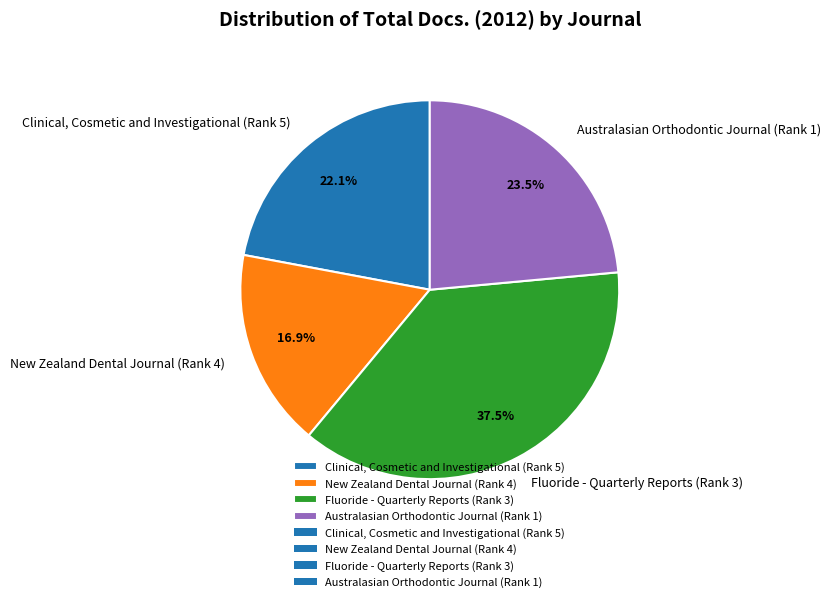

Is Fluoride - Quarterly Reports (Rank 3) the majority of the pie?

No